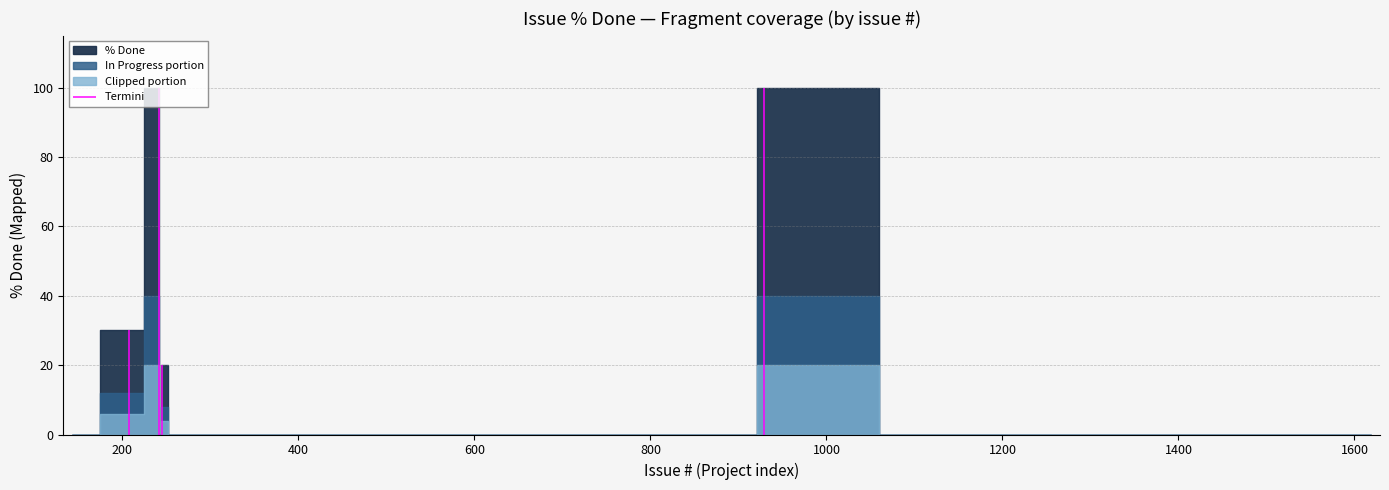

True or false: % Done and Overlapped cross at least once.

False